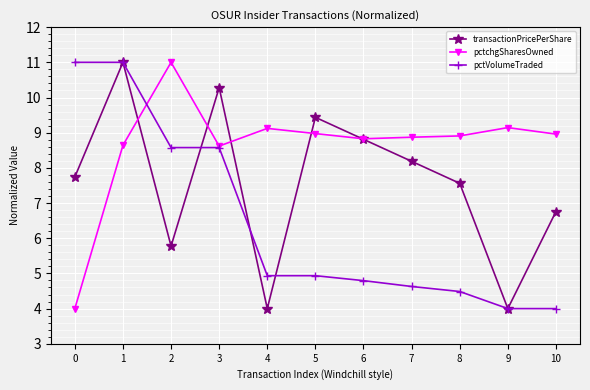

At how many categories does at least one series exceed 4?

11